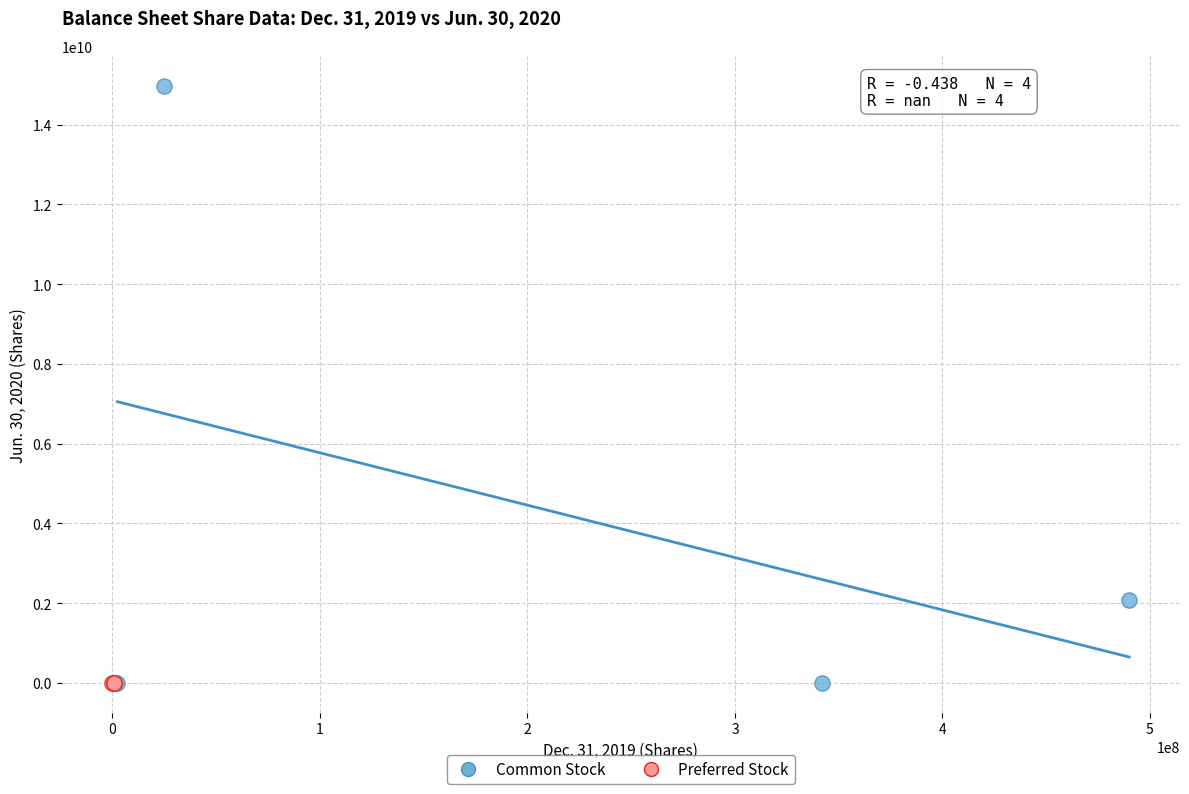

Which series contains the highest Y value?

Common Stock